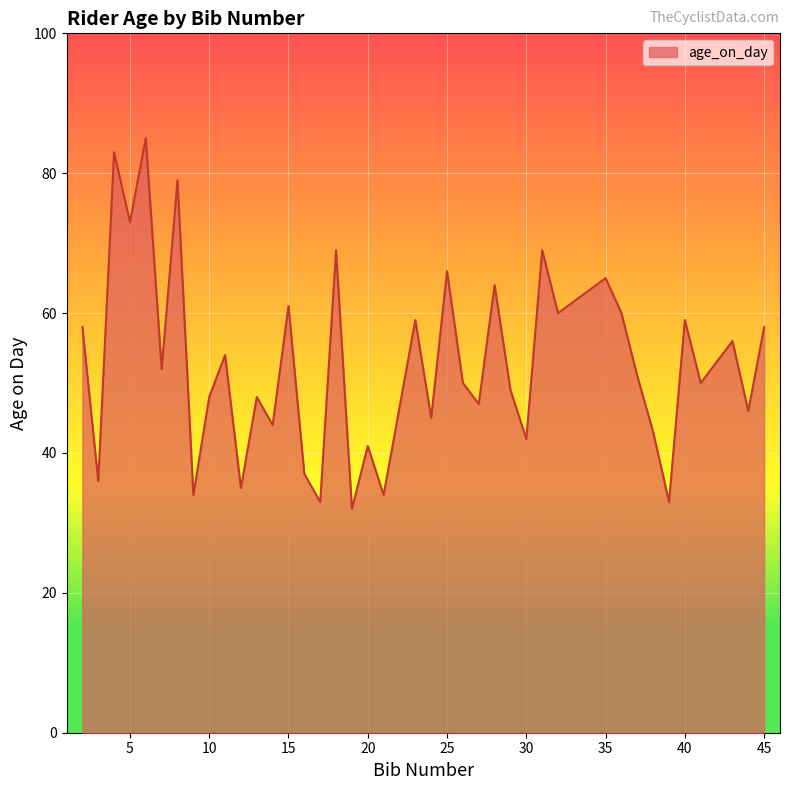

Count the number of data series in this chart.

1